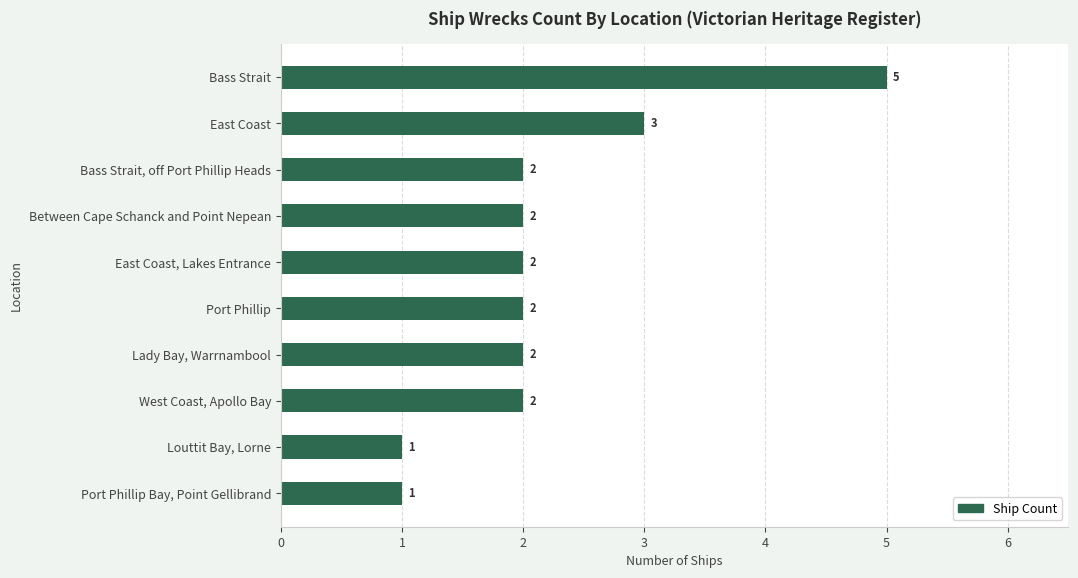

Where is the data nearest to the value 3?

East Coast